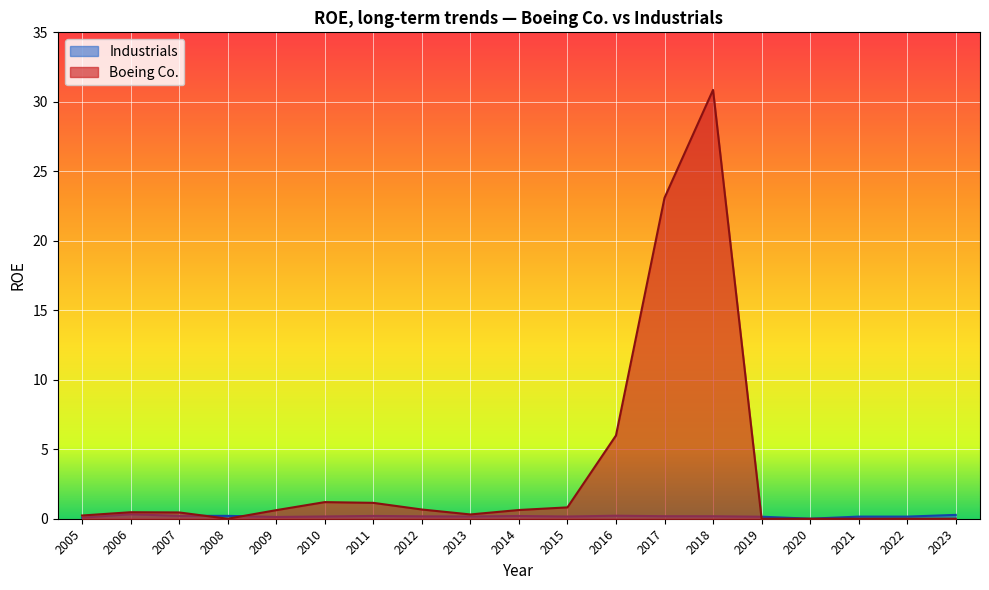

Which series has the widest spread of values?

Boeing Co.